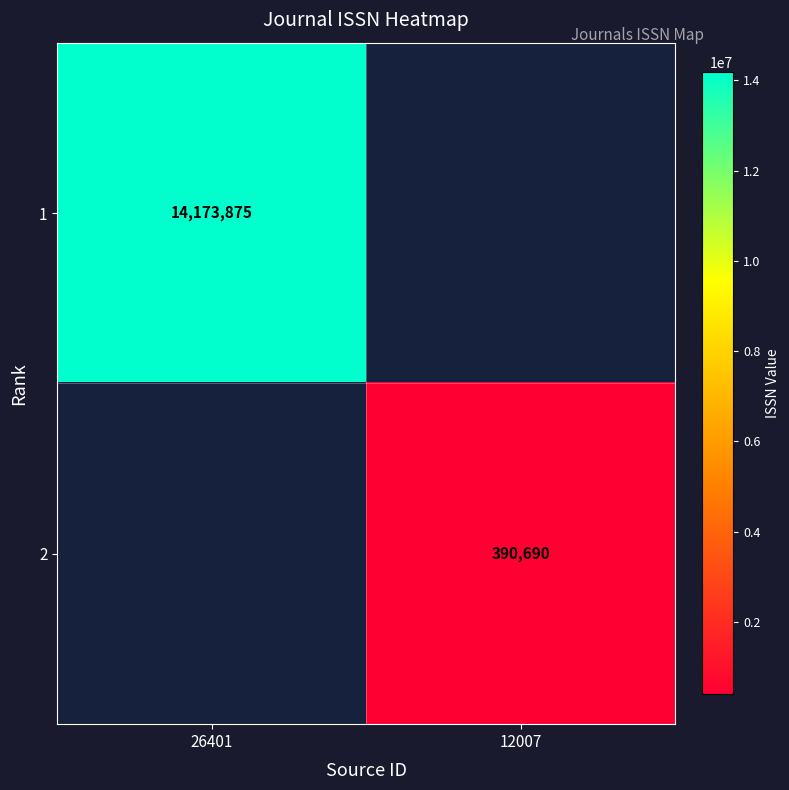

The 2 series shows 572399 at 12007. True or false?

False